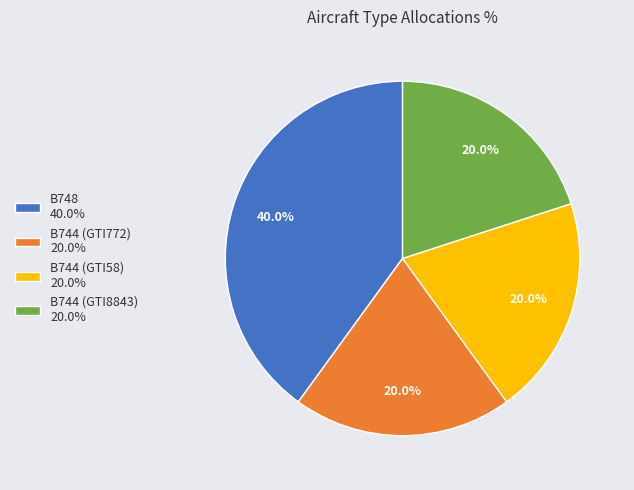

True or false: B744 (GTI58) accounts for 28% of the total.

False